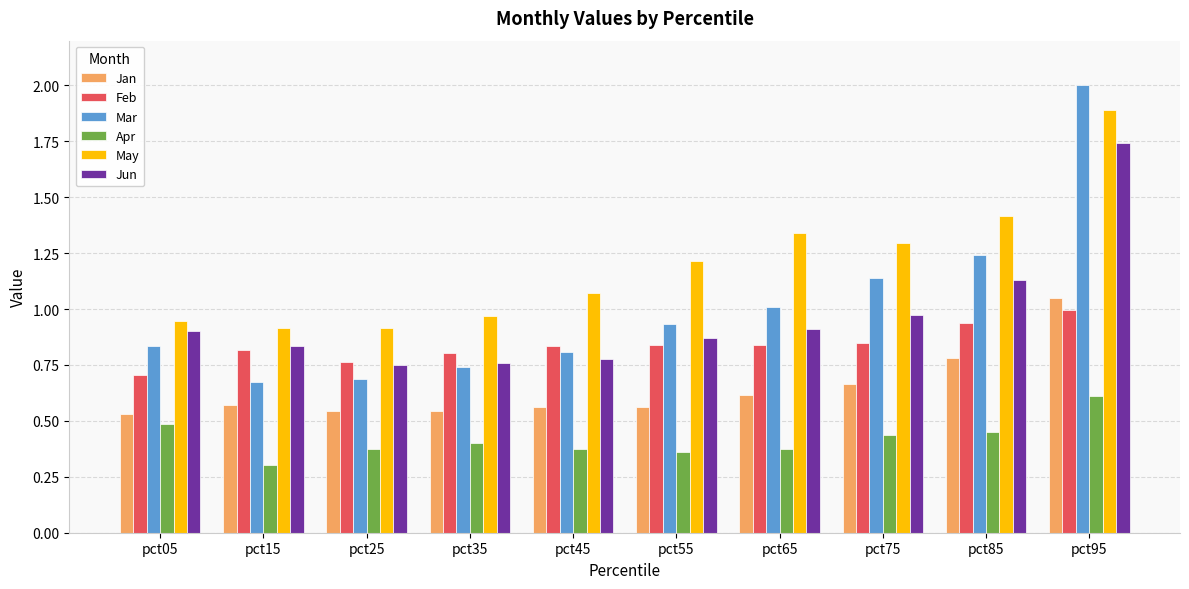

At which category is the sum across all series the highest?

pct95